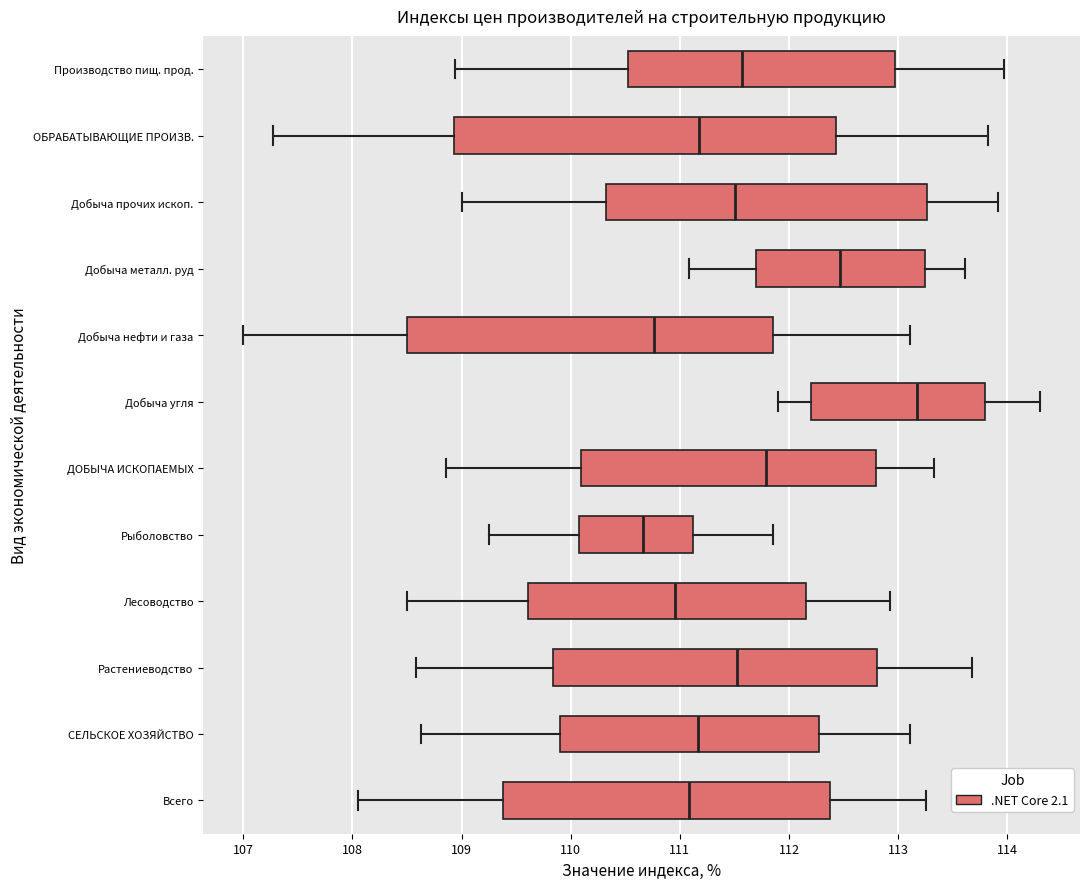

Reading bottom to top, transcribe this box plot: for each box, give where its median line is, the range the box spans, and where its two whiskers end, as read against the x-axis. The values are not printed on the chart, so give them approximately, as read against the axis.

Всего: median 111.1, box 109.4 to 112.4, whiskers 108.1 to 113.3
СЕЛЬСКОЕ ХОЗЯЙСТВО: median 111.2, box 109.9 to 112.3, whiskers 108.6 to 113.1
Растениеводство: median 111.5, box 109.8 to 112.8, whiskers 108.6 to 113.7
Лесоводство: median 111.0, box 109.6 to 112.2, whiskers 108.5 to 112.9
Рыболовство: median 110.7, box 110.1 to 111.1, whiskers 109.3 to 111.9
ДОБЫЧА ИСКОПАЕМЫХ: median 111.8, box 110.1 to 112.8, whiskers 108.9 to 113.3
Добыча угля: median 113.2, box 112.2 to 113.8, whiskers 111.9 to 114.3
Добыча нефти и газа: median 110.8, box 108.5 to 111.9, whiskers 107.0 to 113.1
Добыча металл. руд: median 112.5, box 111.7 to 113.2, whiskers 111.1 to 113.6
Добыча прочих ископ.: median 111.5, box 110.3 to 113.3, whiskers 109.0 to 113.9
ОБРАБАТЫВАЮЩИЕ ПРОИЗВ.: median 111.2, box 108.9 to 112.4, whiskers 107.3 to 113.8
Производство пищ. прод.: median 111.6, box 110.5 to 113.0, whiskers 108.9 to 114.0